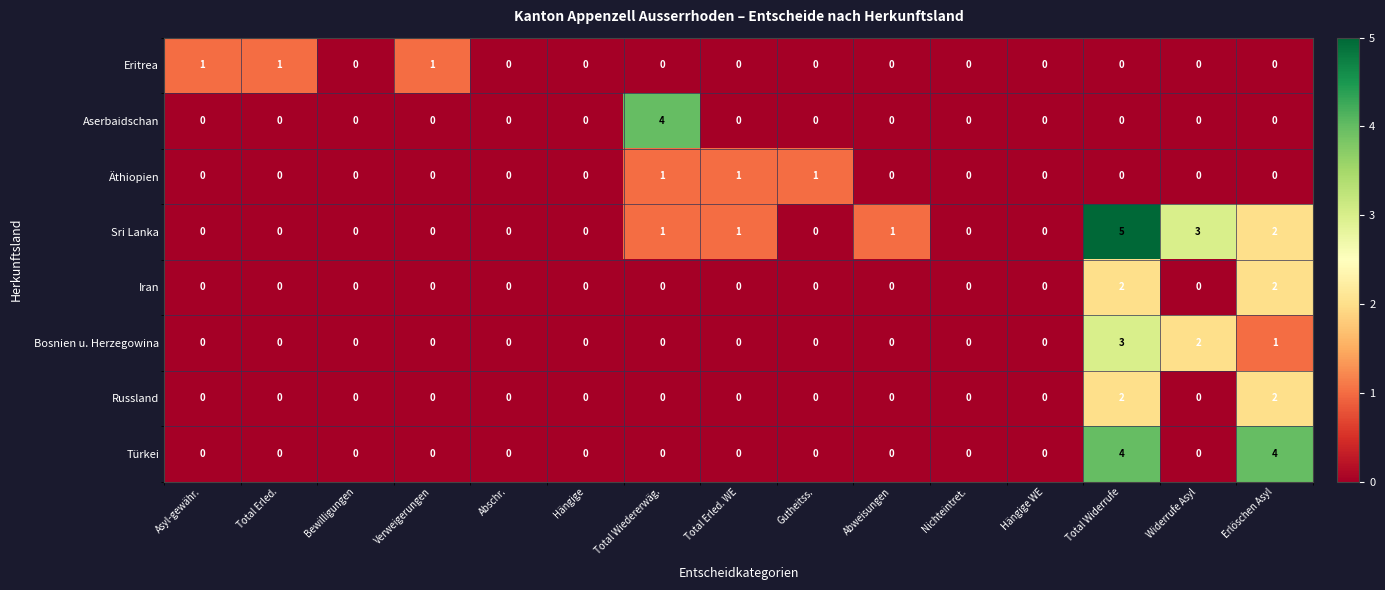

Is it true that Aserbaidschan equals 5 at Total Wiedererwäg.?

False